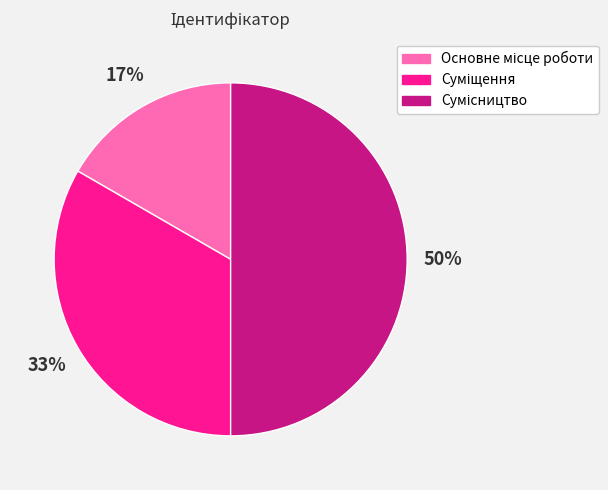

To the nearest percent, what is the average slice percentage?

33%